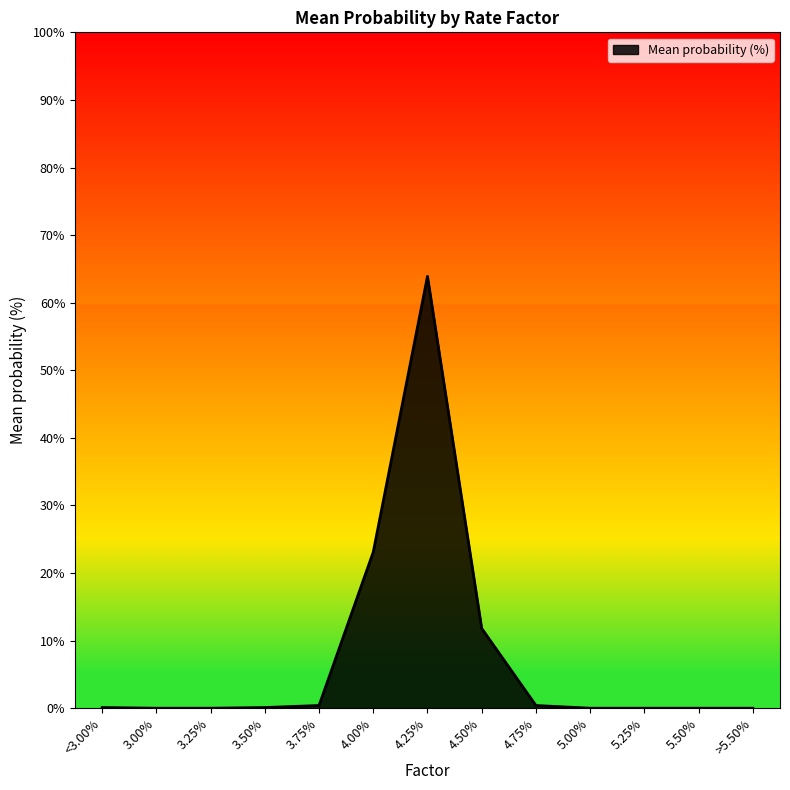

What is the maximum value shown in the chart?

63.9